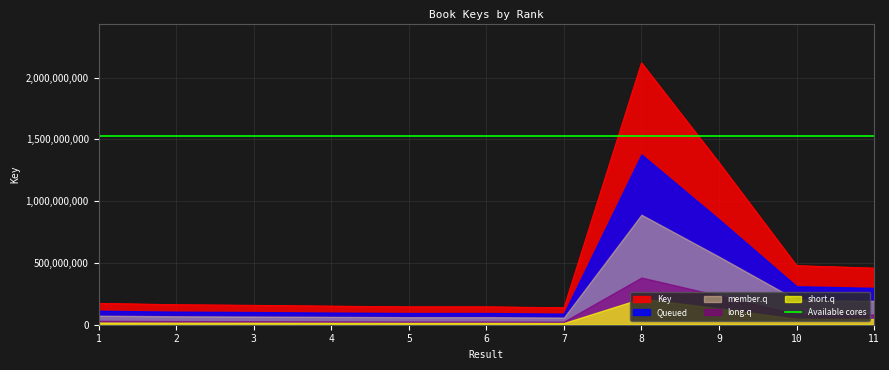

Does the chart display data point markers on the line(s)?

No